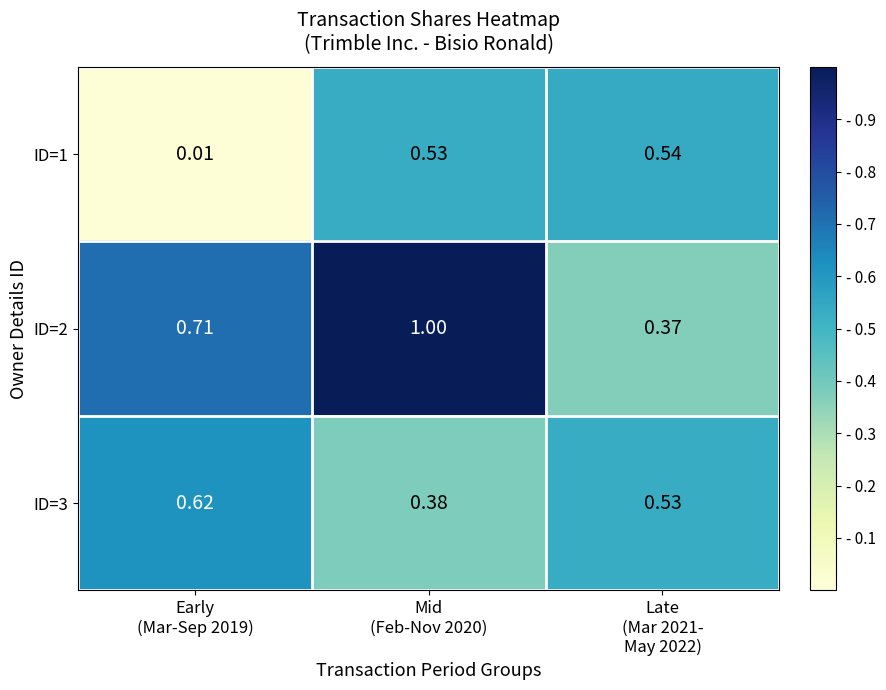

At how many categories does at least one series exceed 0?

3